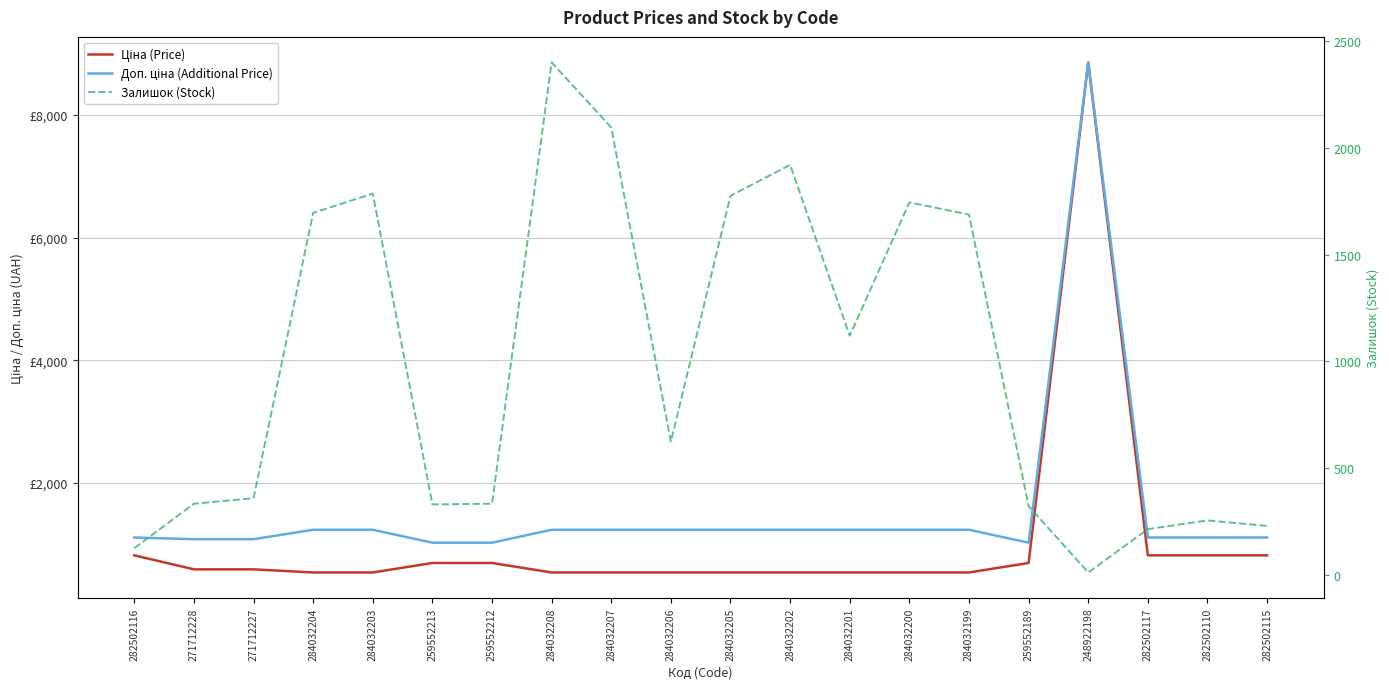

What is the label of the 1st point from the right?

282502115